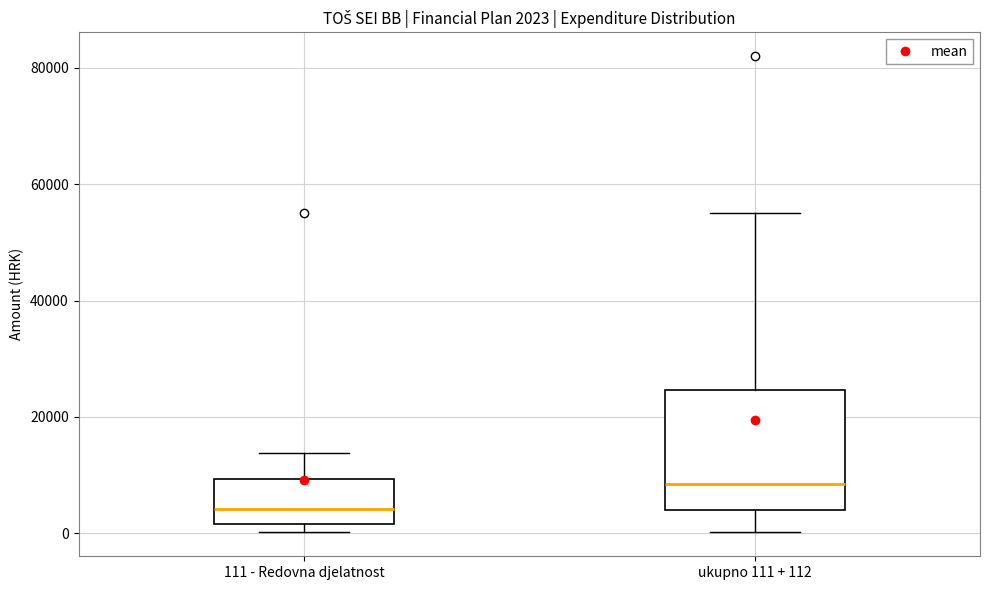

Which box has the lowest median line?

111 - Redovna djelatnost